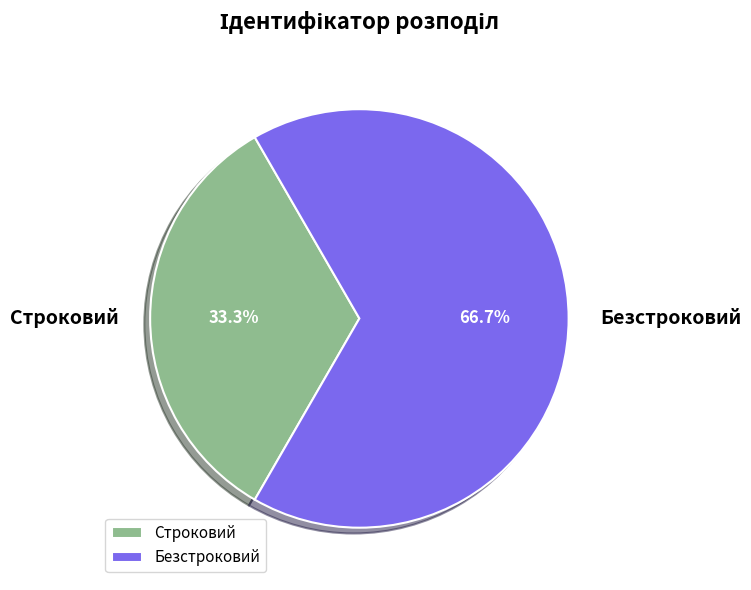

Between Строковий and Безстроковий, which is larger?

Безстроковий